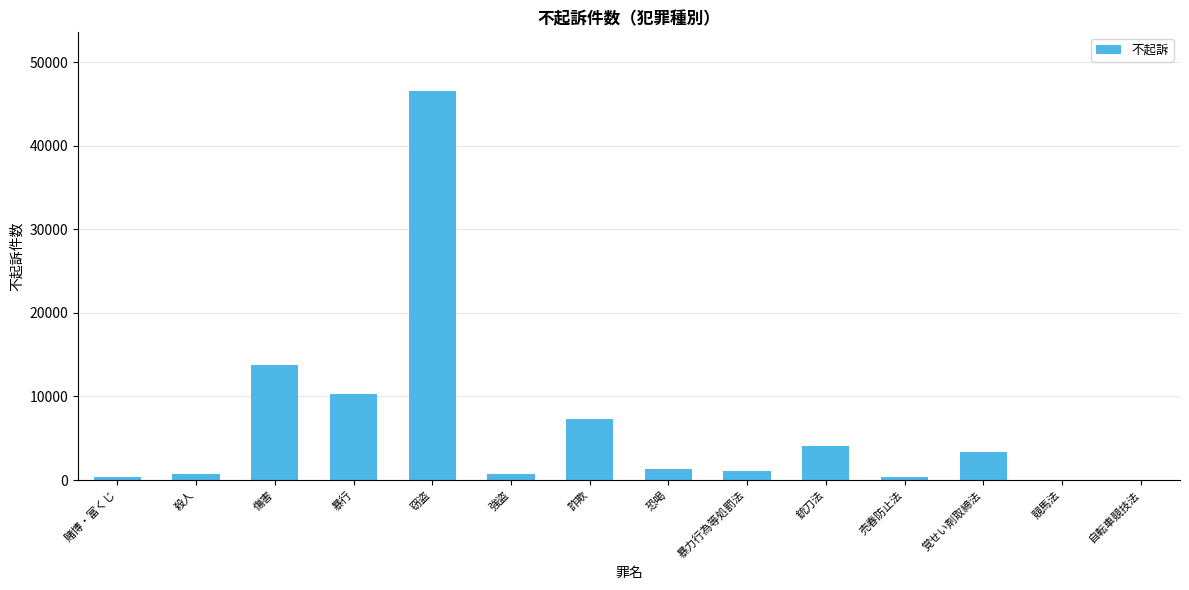

Which has a higher value, 競馬法 or 恐喝?

恐喝